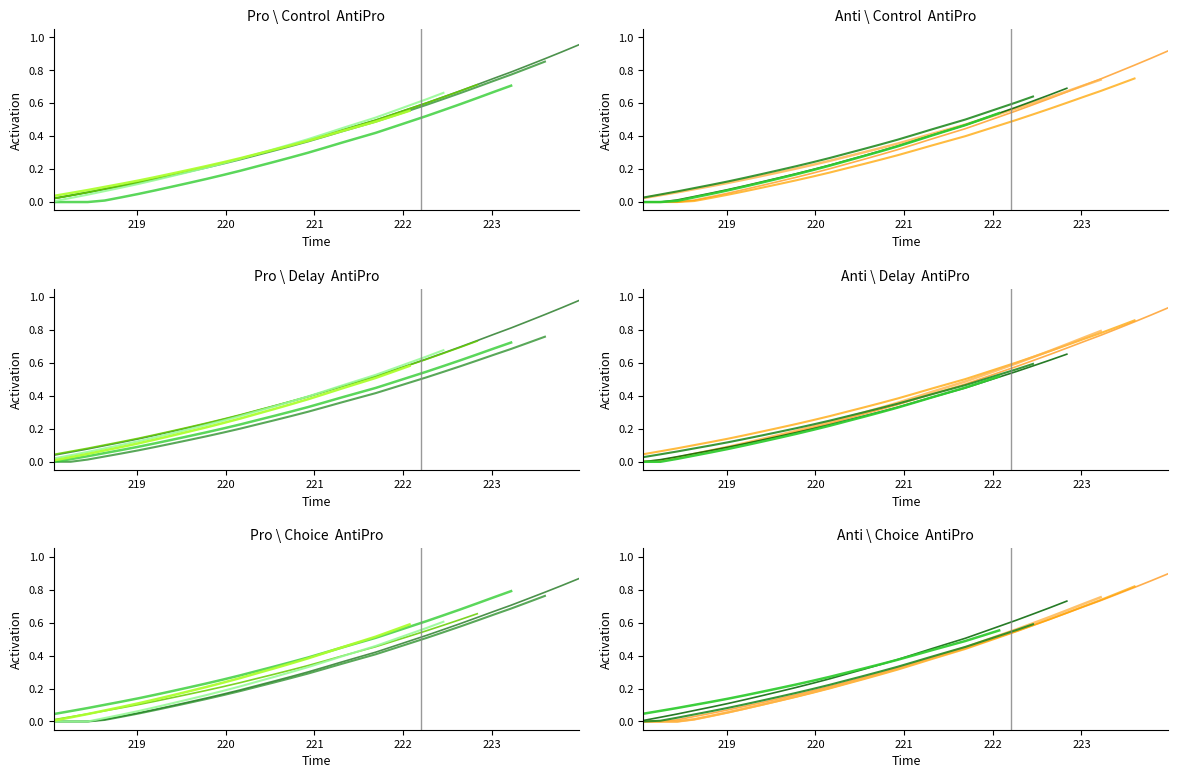

Between 219.0156 and 223.9802, which is larger?

223.9802